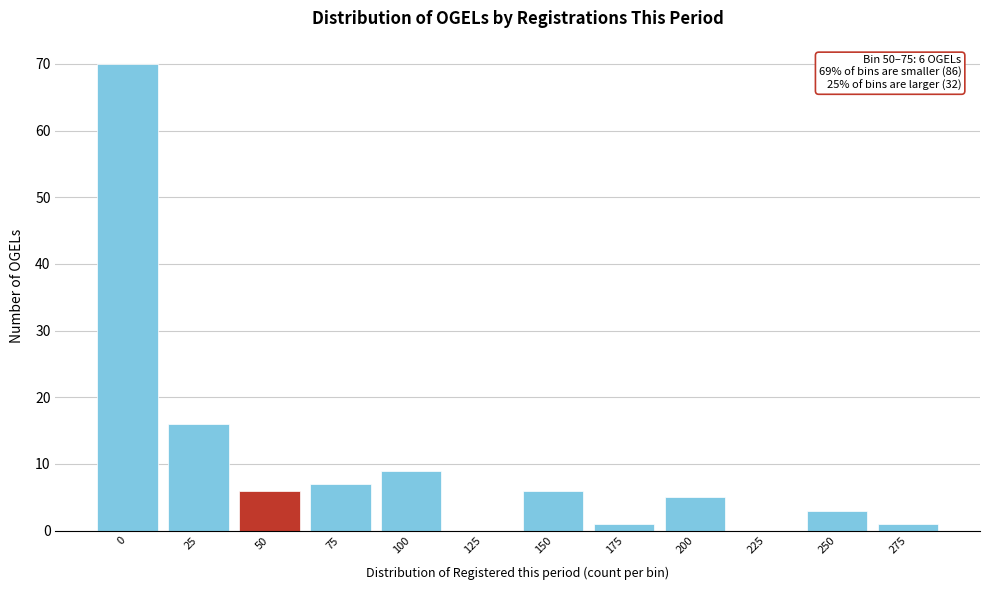

Reading left to right, what are all the values shown in this chart?

0=70	25=16	50=6	75=7	100=9	125=0	150=6	175=1	200=5	225=0	250=3	275=1